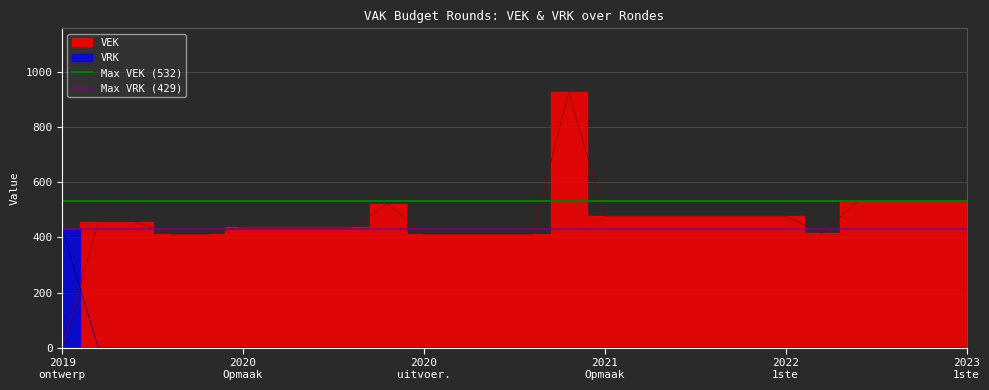

Is it true that Max VRK (429) equals 657 at 2020
Opmaak?

False